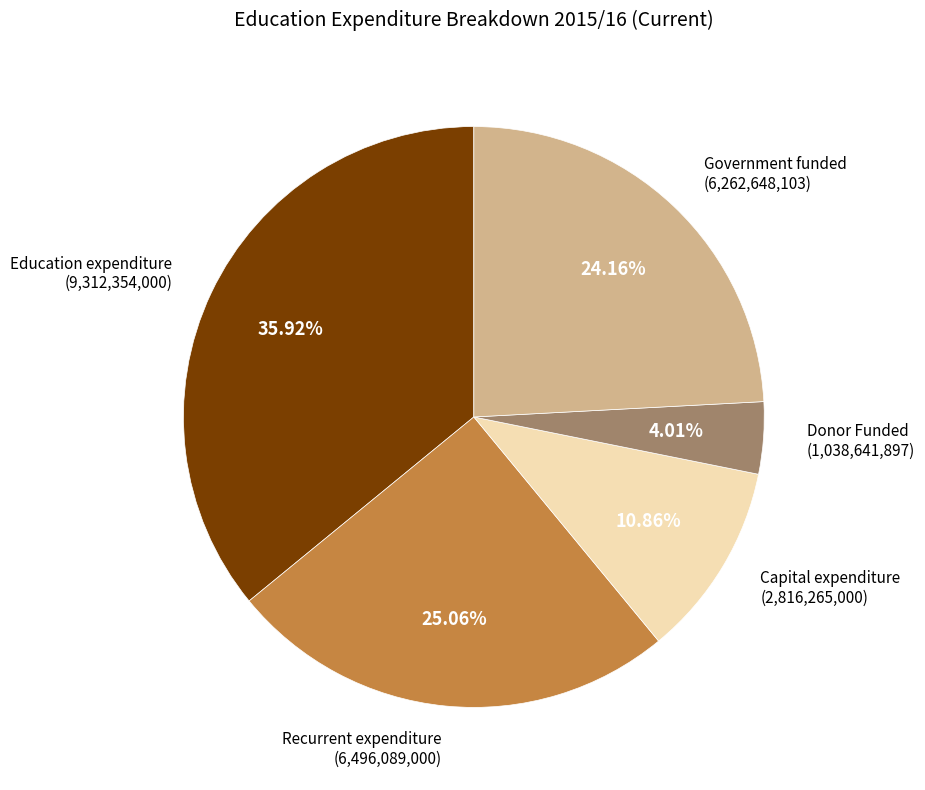

How many segments does this pie chart have?

5